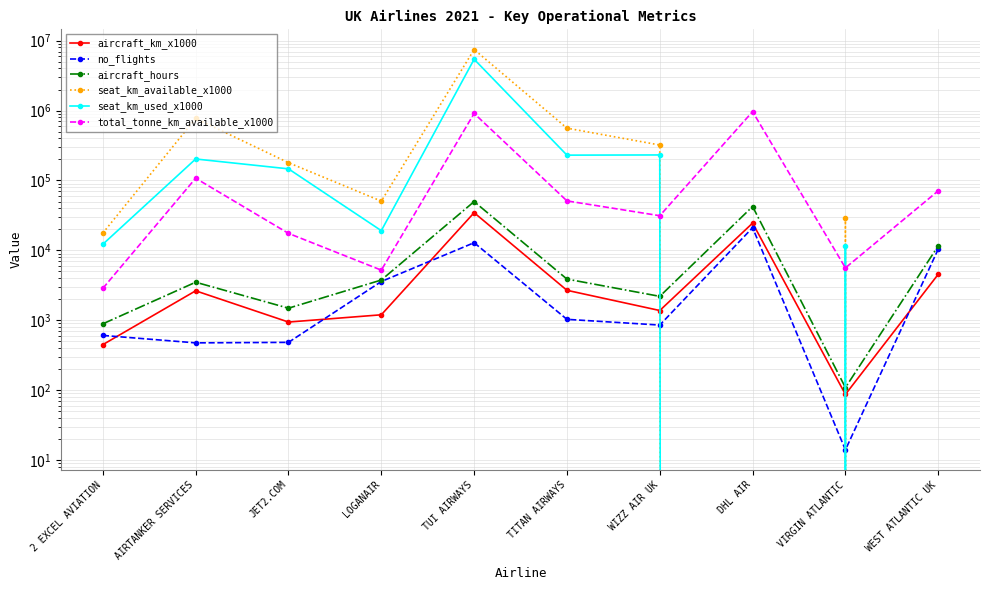

What is the value of the aircraft_hours point at the 3rd from the left?

1488.6